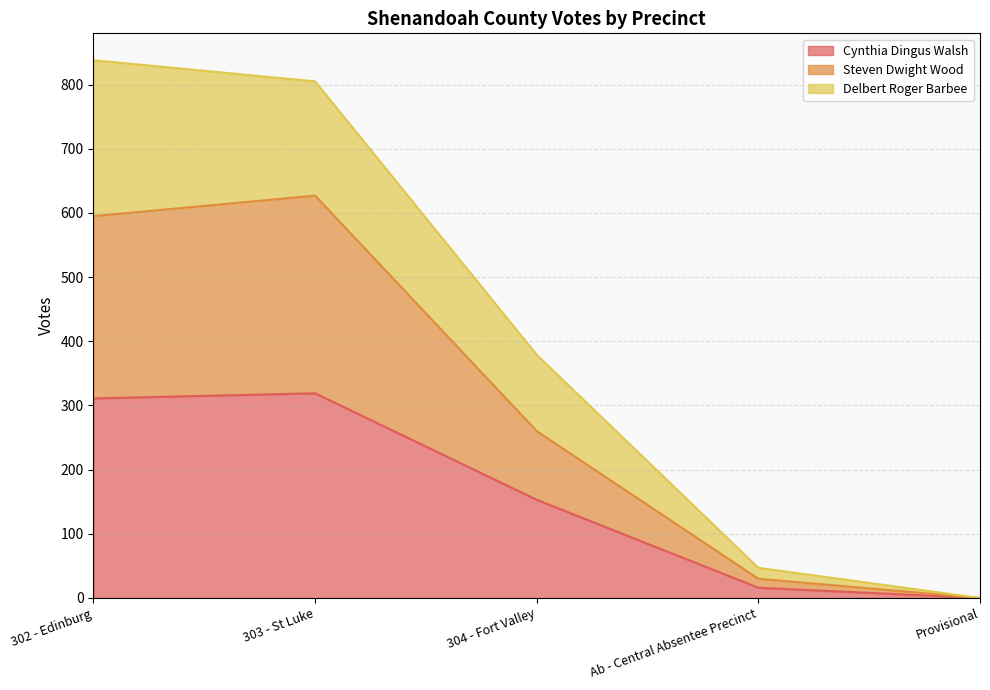

What is the label of the 3rd point from the left?

304 - Fort Valley